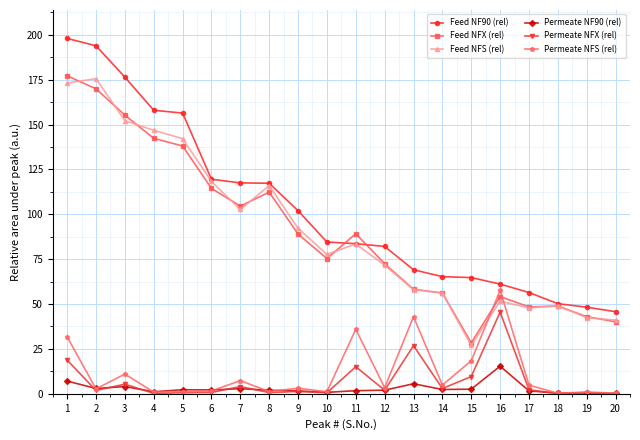

At which category does Feed NFX (rel) reach its first local peak?

8